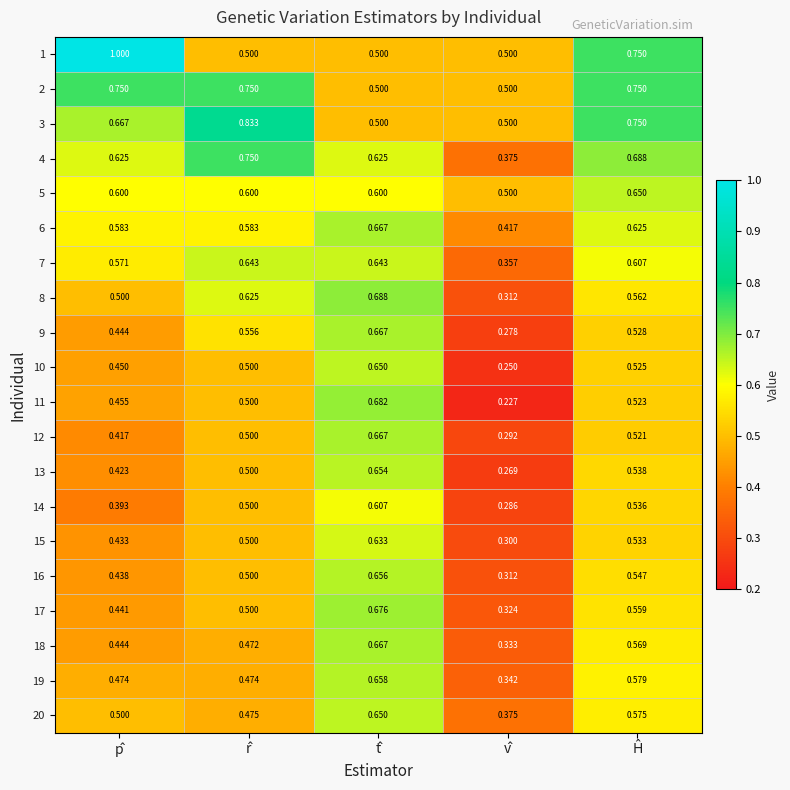

At which category is the sum across all series the highest?

t̂